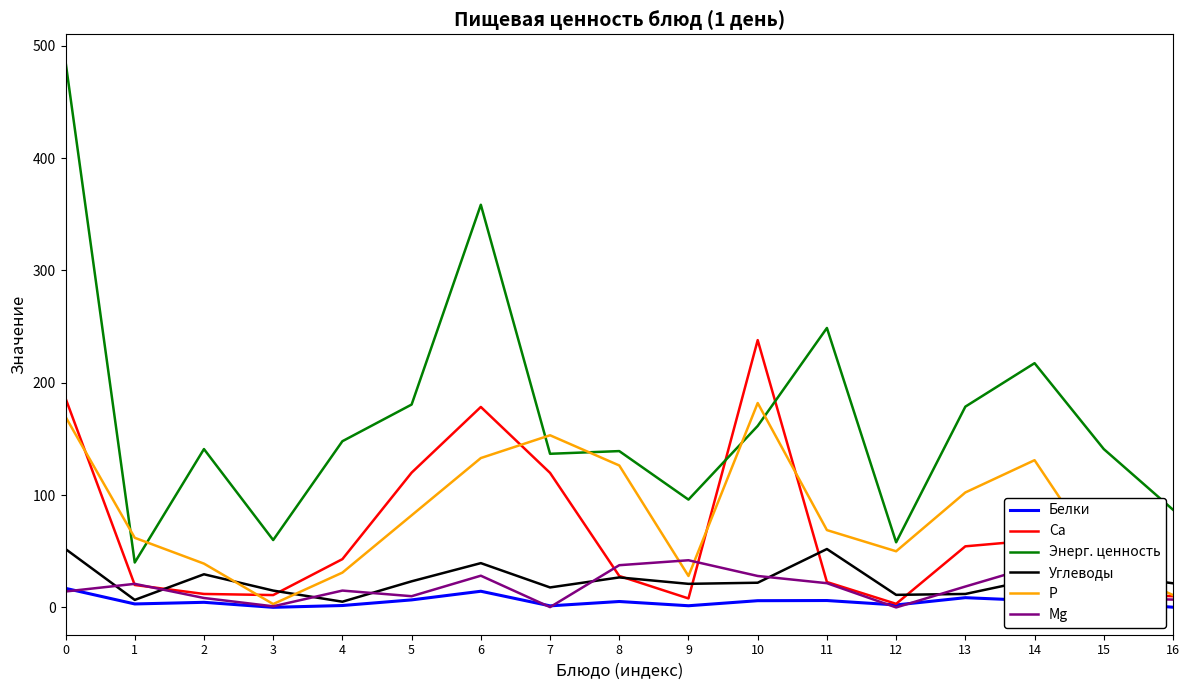

True or false: Углеводы and Mg cross at least once.

True